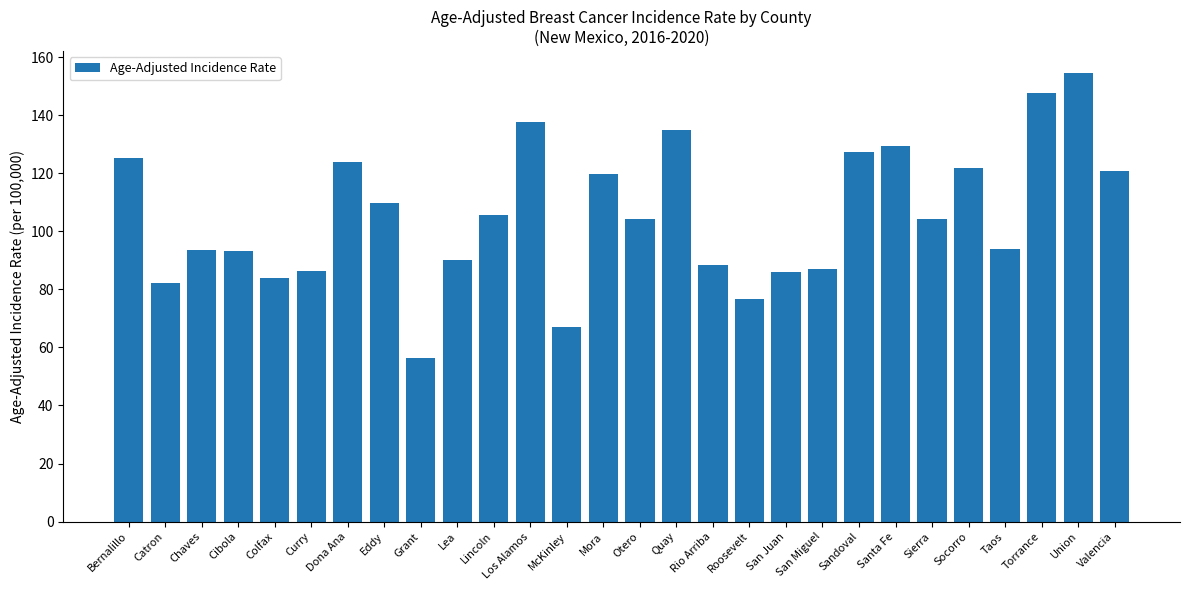

What value does the data have at Socorro?

121.7